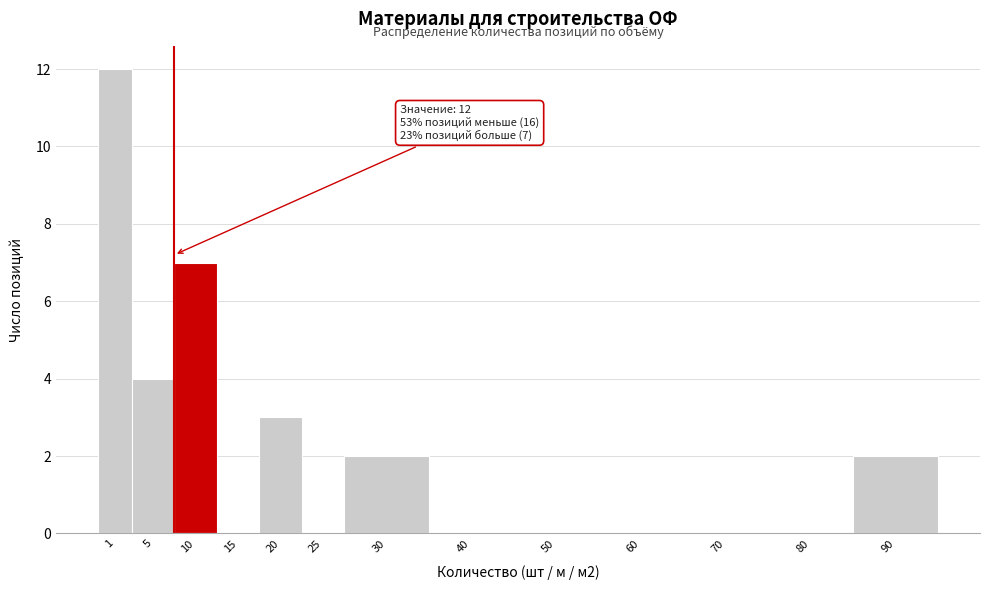

Reading left to right, transcribe all the data shown in this chart.

1=12	5=4	10=7	15=0	20=3	25=0	30=2	40=0	50=0	60=0	70=0	80=0	90=2